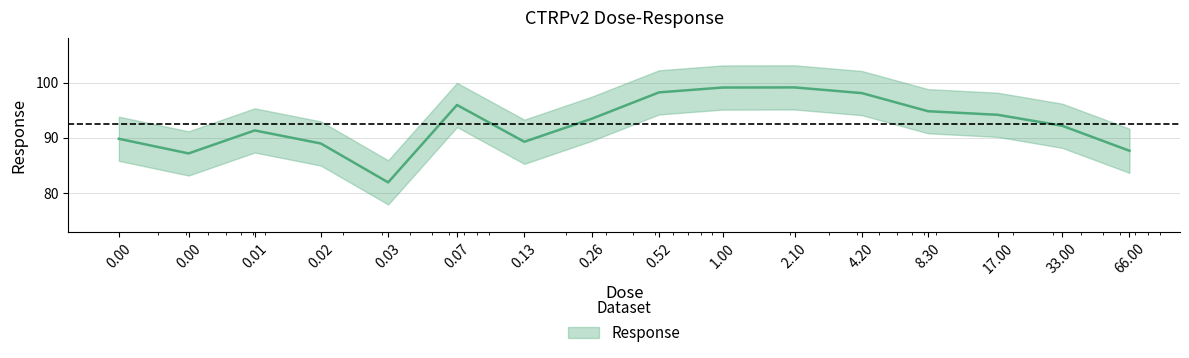

What is the change in value from 0.00 to 1.00?

+11.9